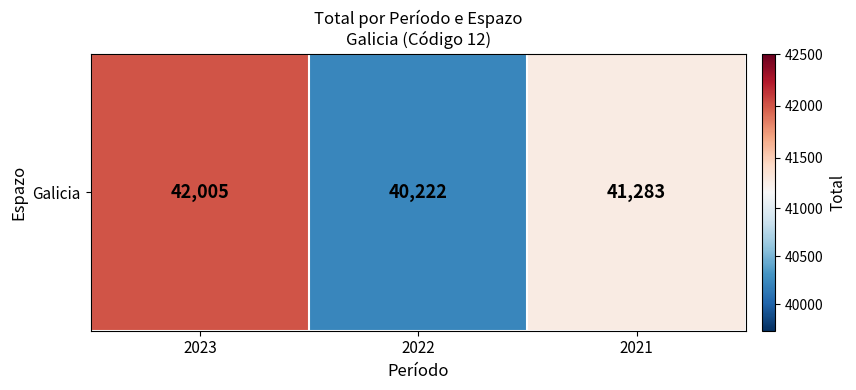

Approximately how many times larger is the value at 2022 compared to 2023?

1.0